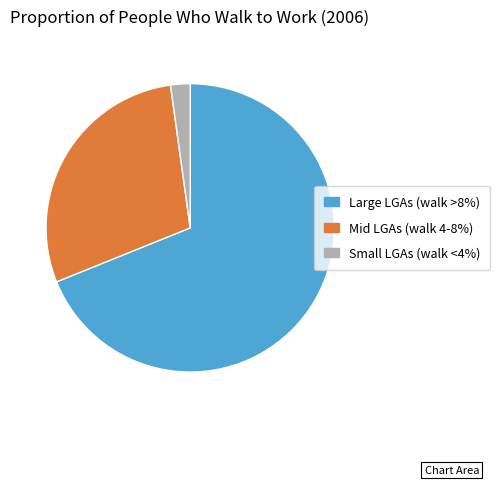

Rank the categories by value from lowest to highest.

Small LGAs (walk <4%), Mid LGAs (walk 4-8%), Large LGAs (walk >8%)